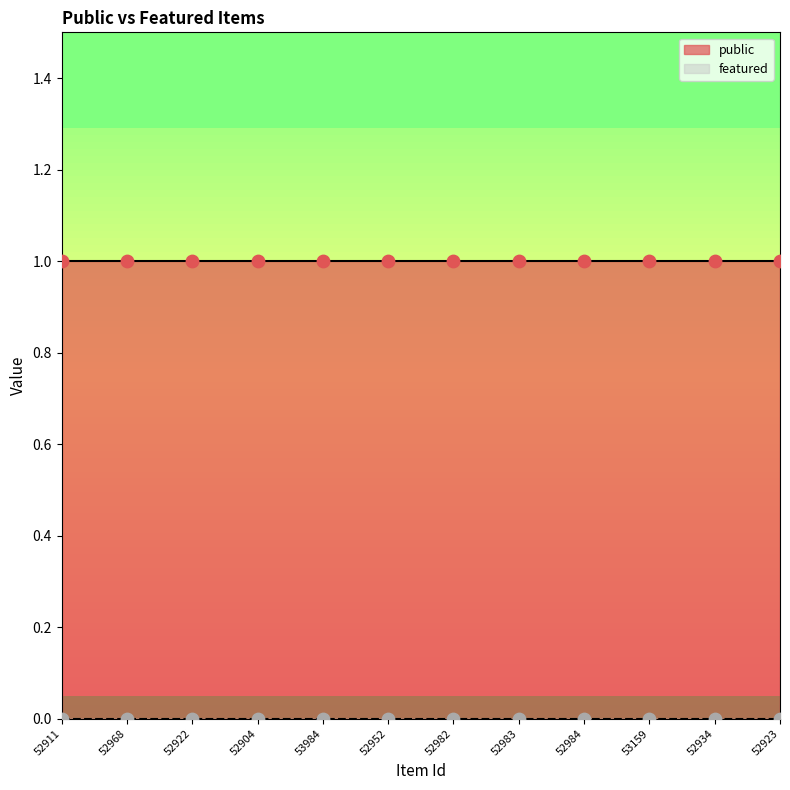

What is the total value across all series at 53159?

1